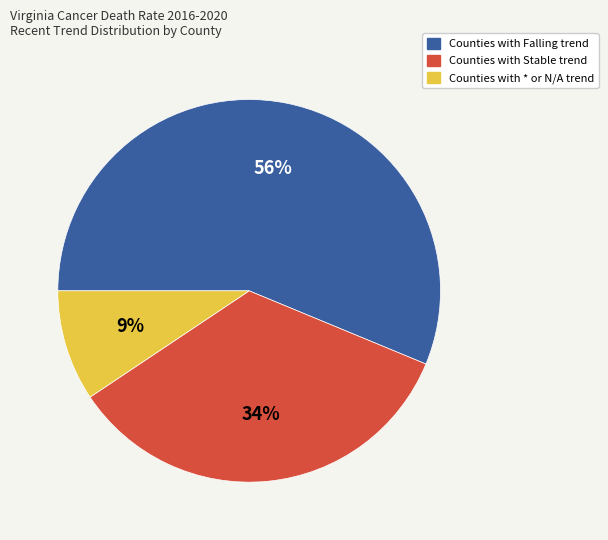

What percentage is the Counties with * or N/A trend slice, to the nearest percent?

9%